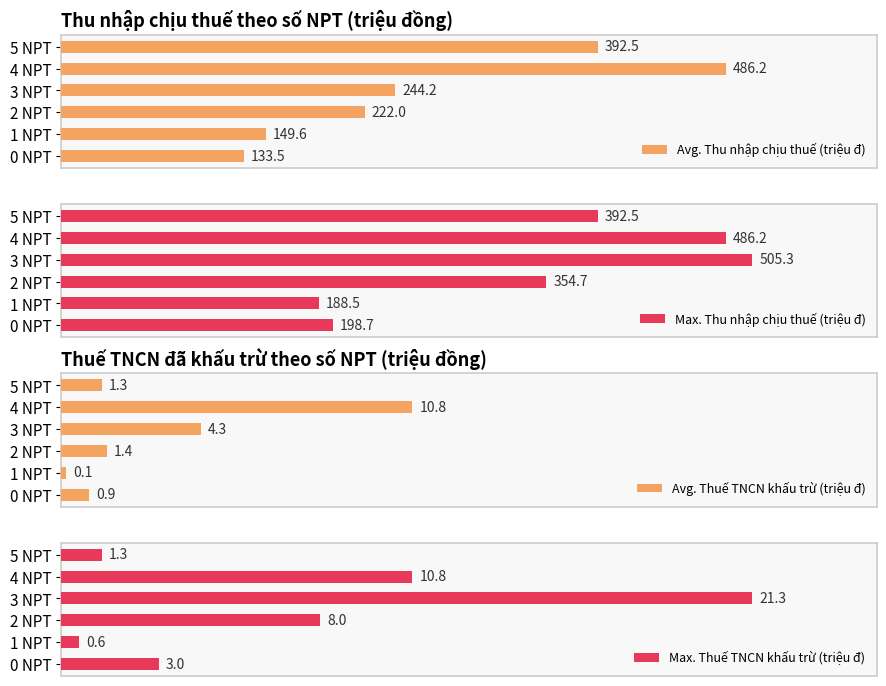

What is the difference between the maximum and minimum values in the Avg. Thuế TNCN khấu trừ (triệu đ) series?

10.7